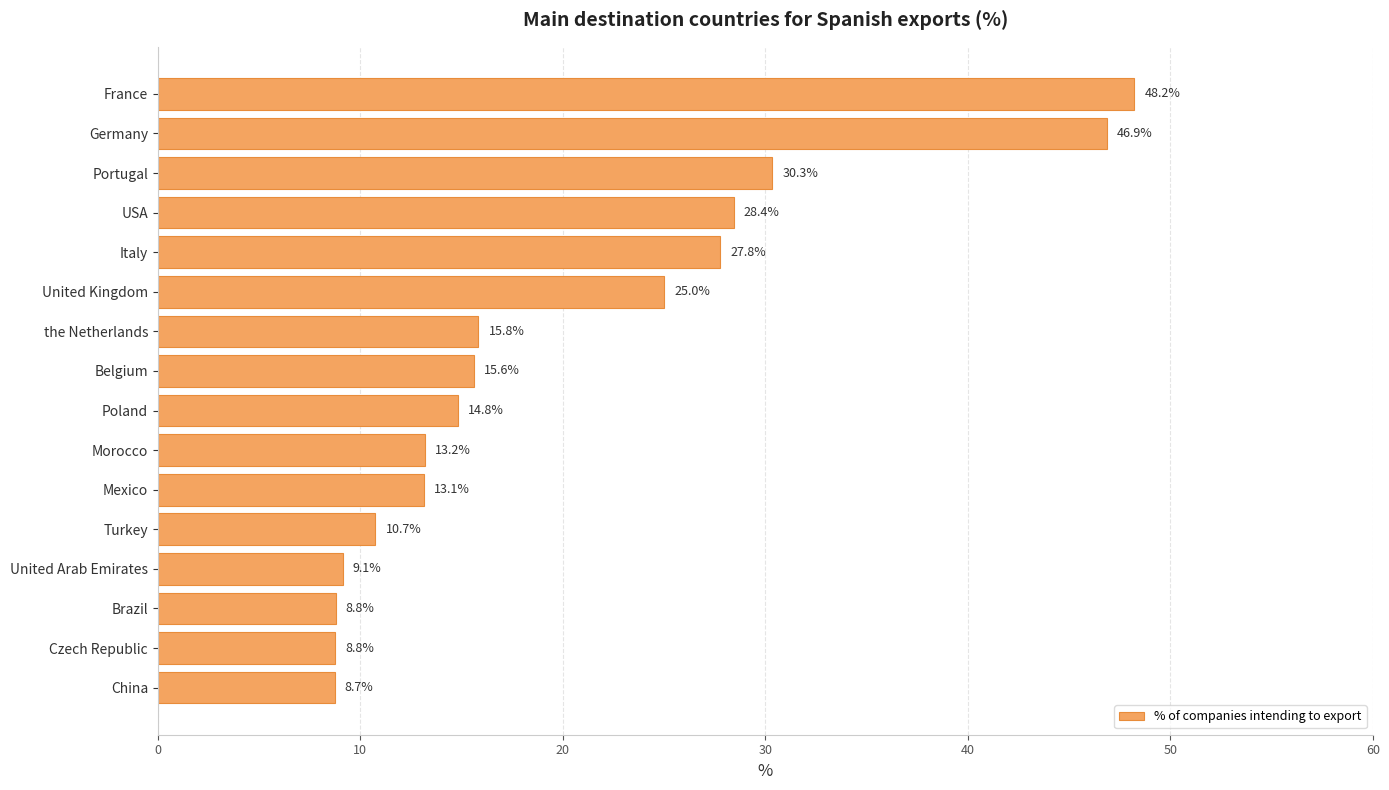

What position from the top is United Kingdom?

6